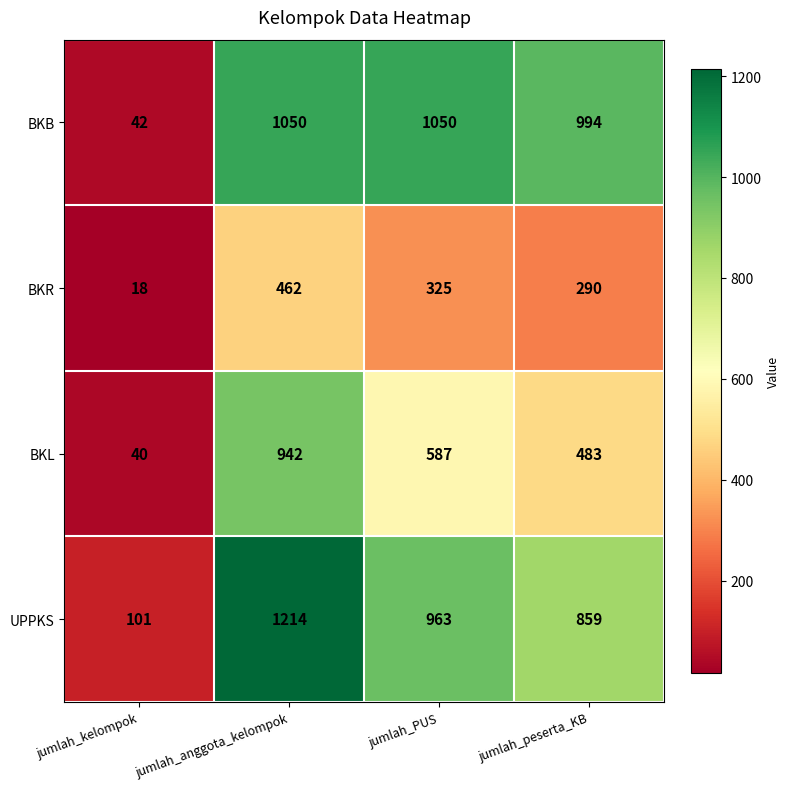

How many data points does each series have?

4